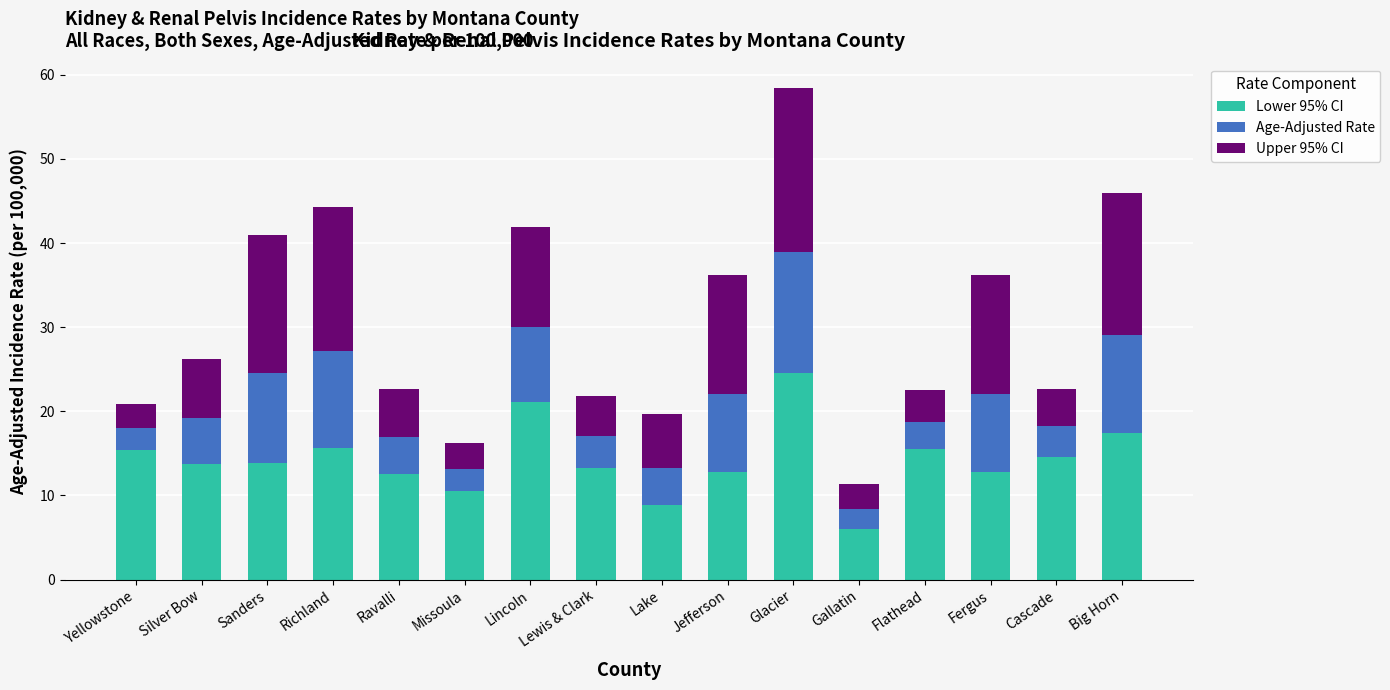

What is the value of the Lower 95% CI bar at the 8th from the left?

13.2